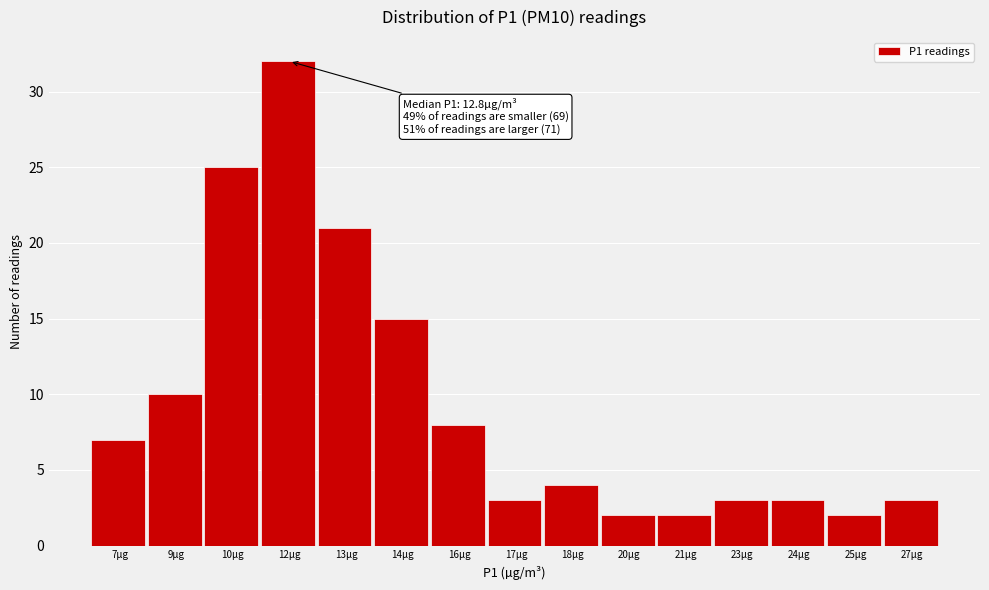

Reading left to right, transcribe all the data shown in this chart.

7µg=7	9µg=10	10µg=25	12µg=32	13µg=21	14µg=15	16µg=8	17µg=3	18µg=4	20µg=2	21µg=2	23µg=3	24µg=3	25µg=2	27µg=3